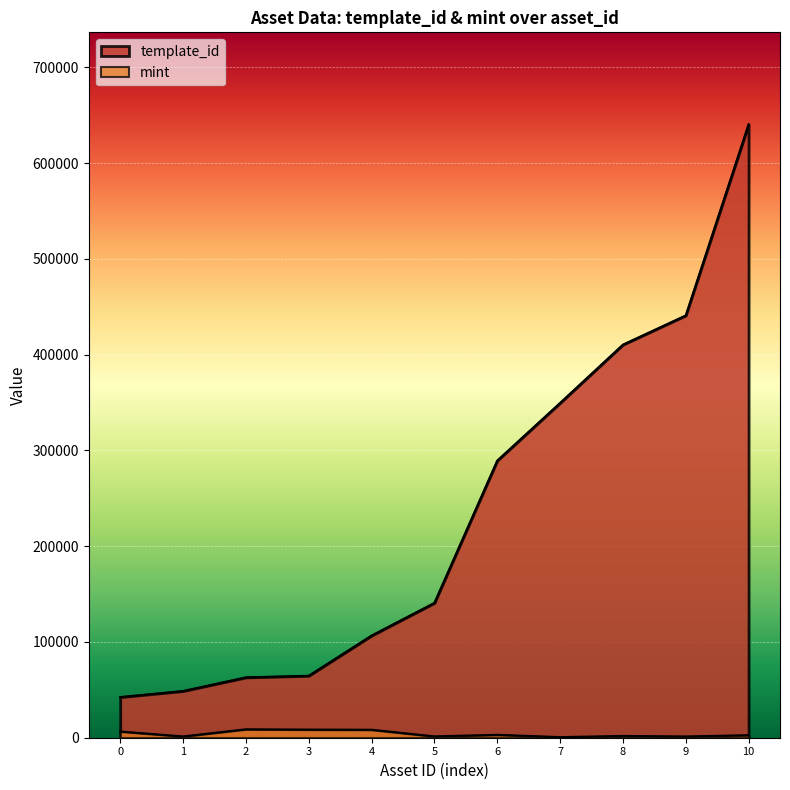

What is the lowest value of the template_id series?

42421